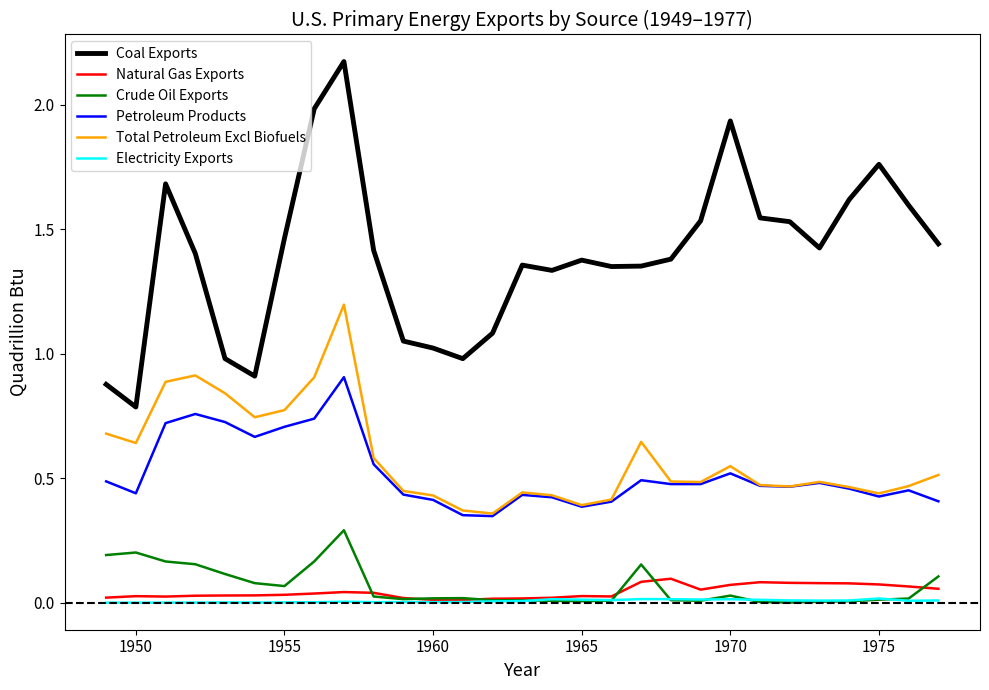

Which series has the largest range (max minus min)?

Coal Exports